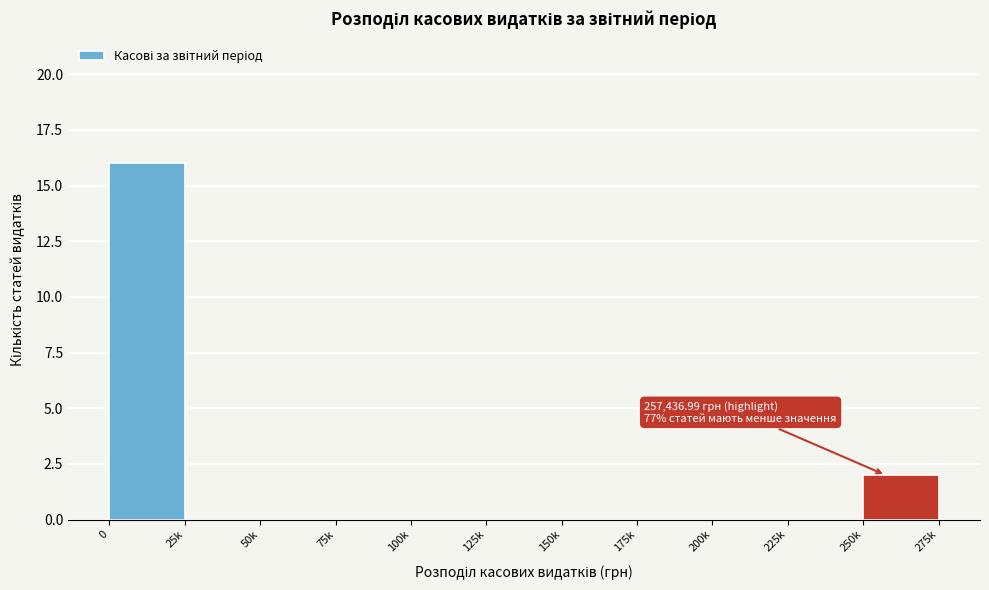

Reading left to right, what are all the values shown in this chart?

0=16	25k=0	50k=0	75k=0	100k=0	125k=0	150k=0	175k=0	200k=0	225k=0	250k=2